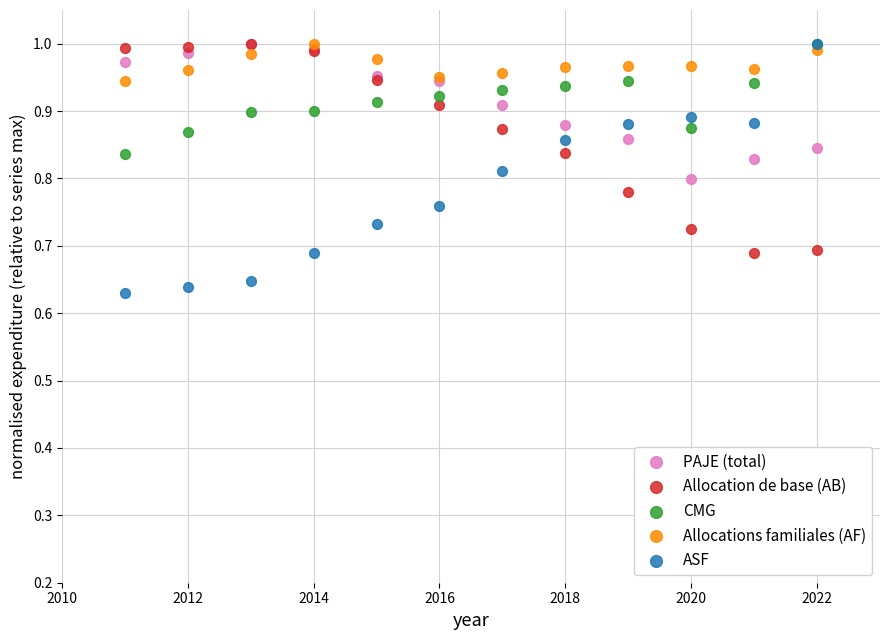

What are all the series names shown in the legend?

PAJE (total), Allocation de base (AB), CMG, Allocations familiales (AF), ASF